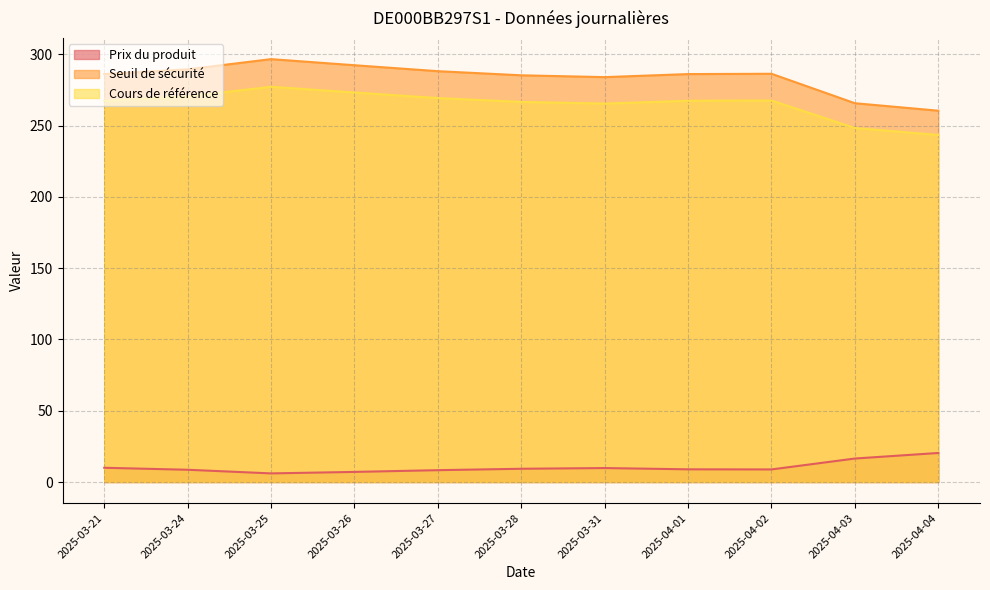

Where is the first local maximum for Cours de référence?

2025-03-25